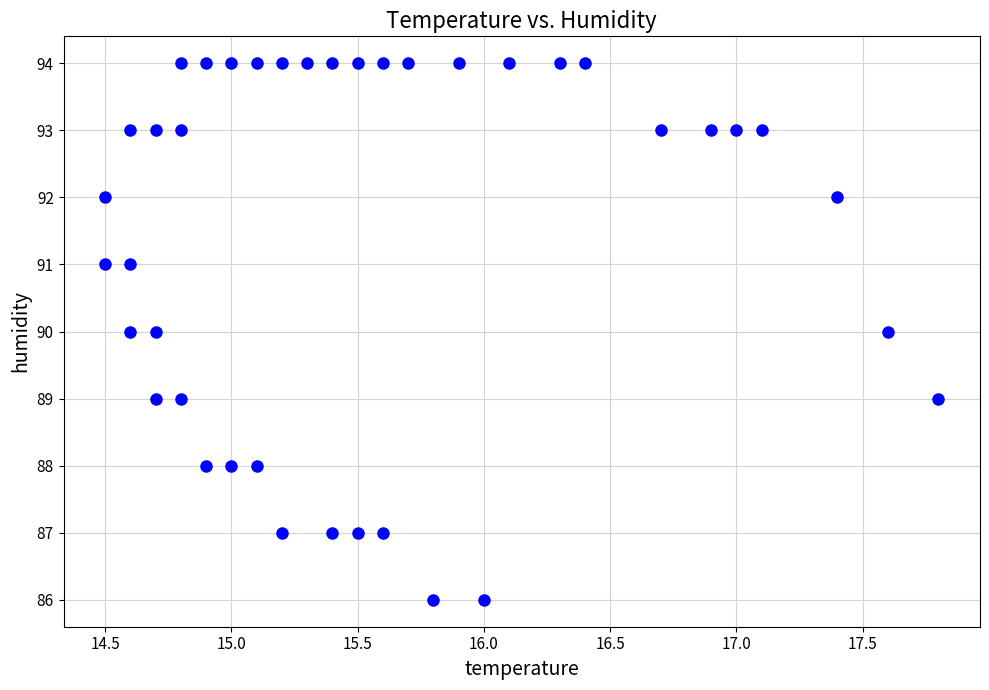

What is the range of Y values (max minus min)?

8